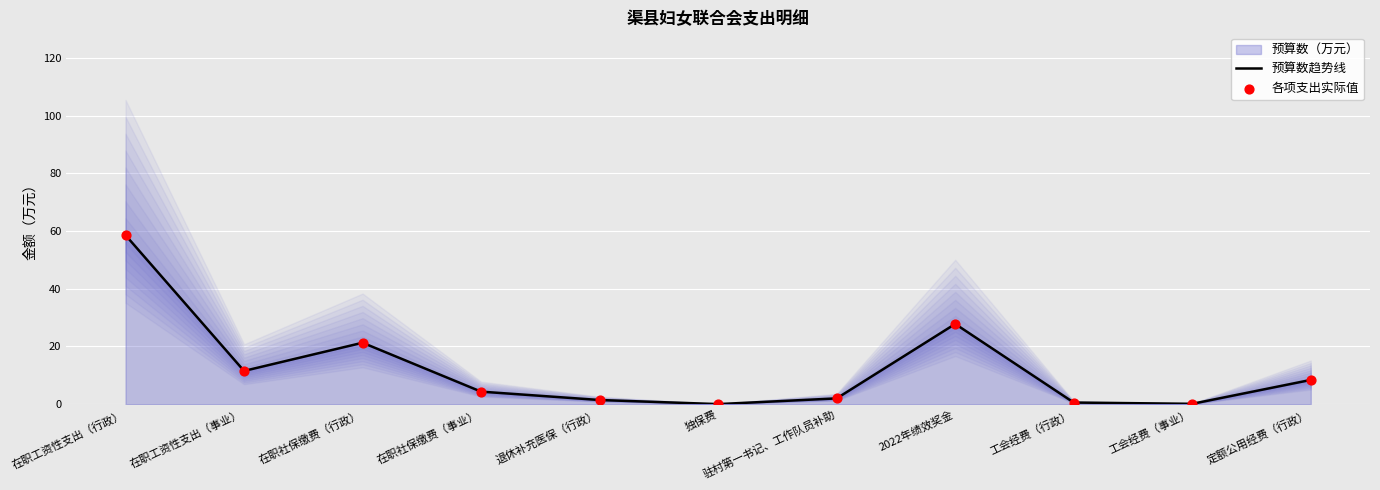

Which series has the largest Y range (max minus min)?

预算数趋势线